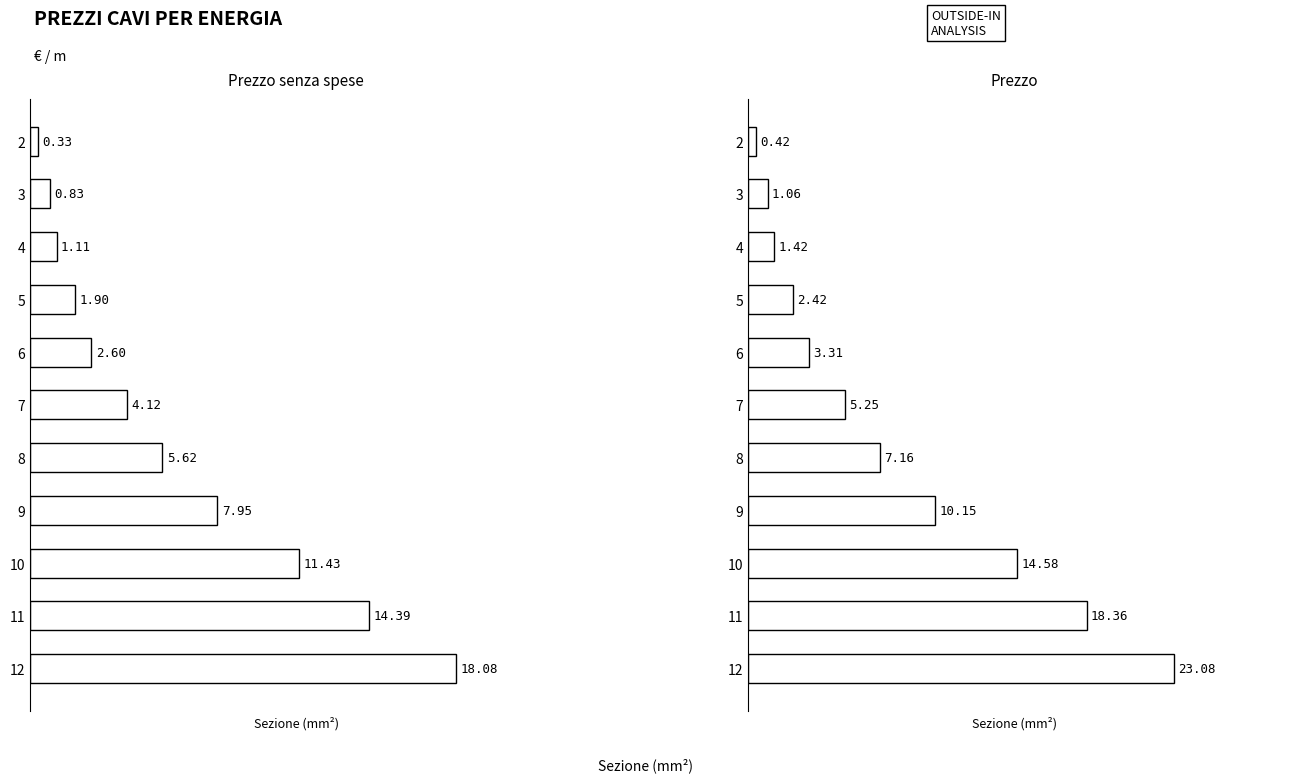

What is the value of the Prezzo bar at the 9th from the left?

14.6